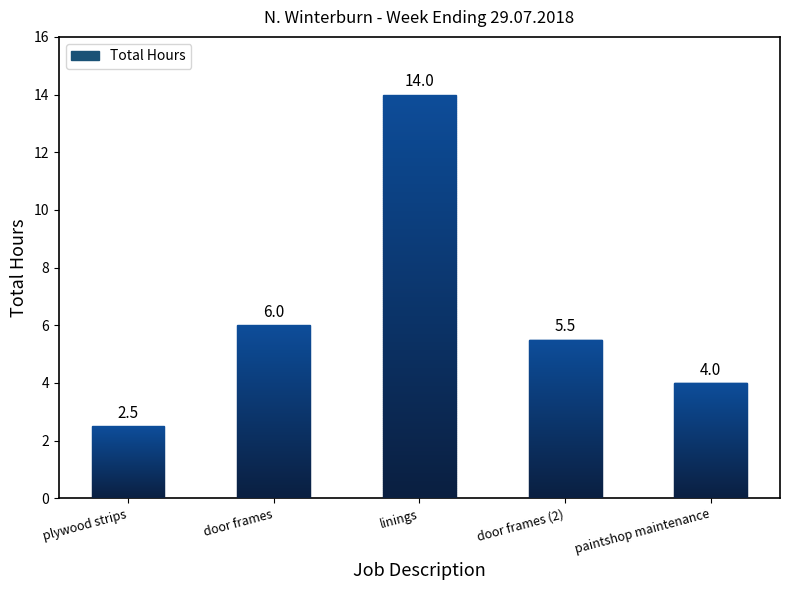

What is the change in value from plywood strips to door frames (2)?

+3.0